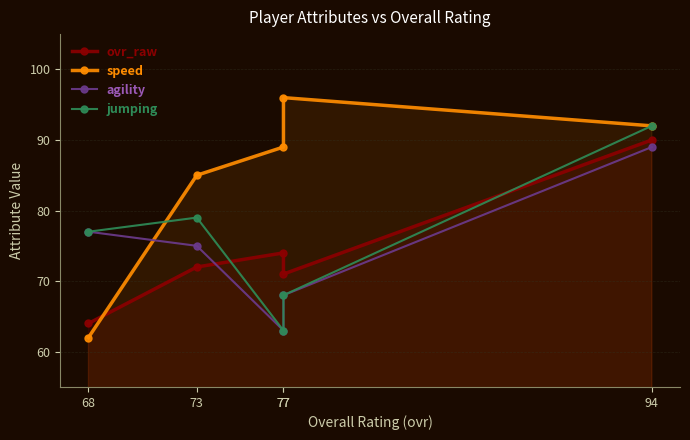

Rank the categories by jumping value from highest to lowest.

94, 73, 68, 77, 77